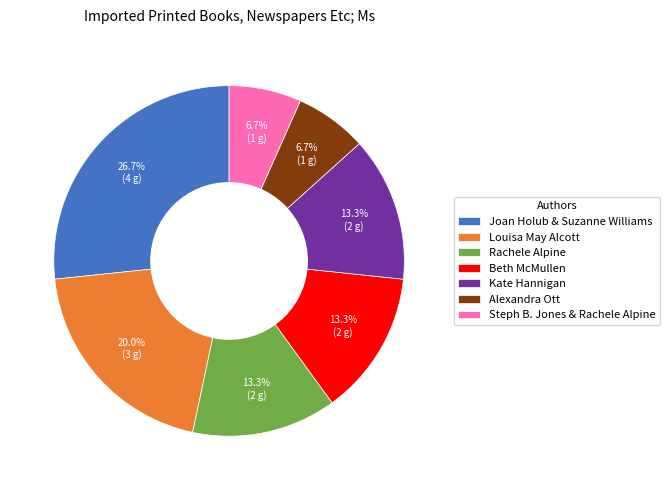

Which category has the biggest portion of the pie?

Joan Holub & Suzanne Williams